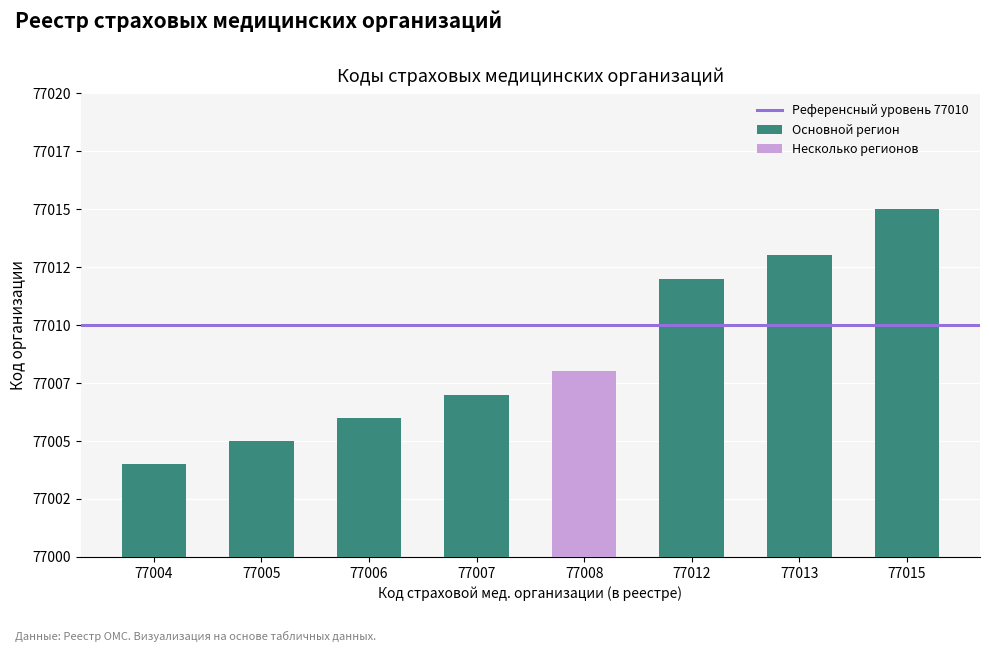

Read the value at 77004.

77004